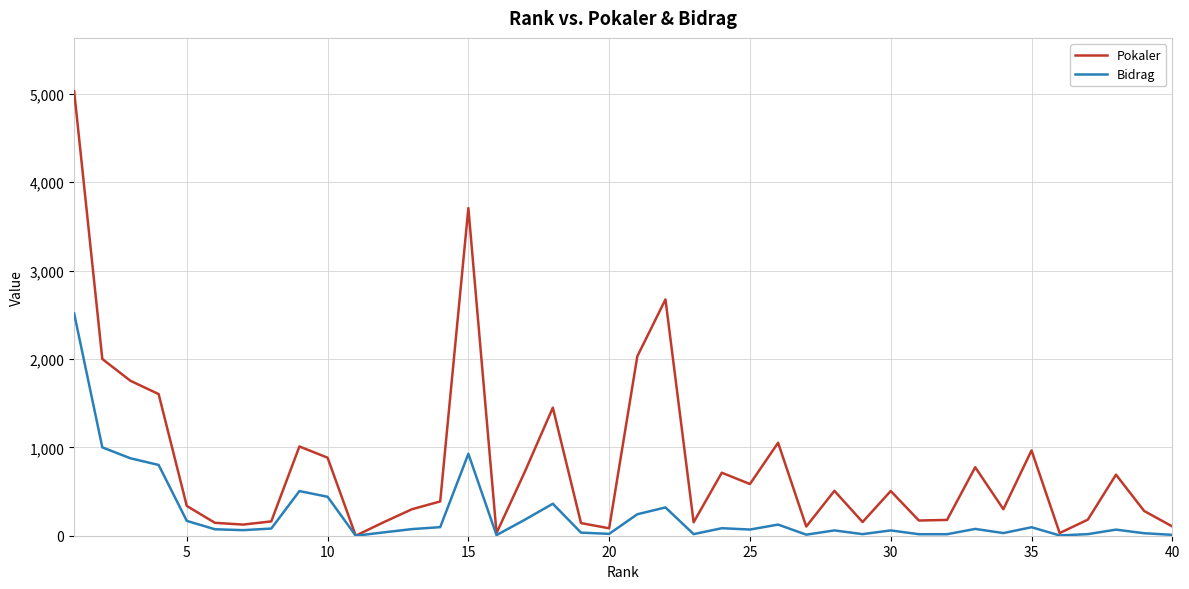

Which series has the widest spread of values?

Pokaler